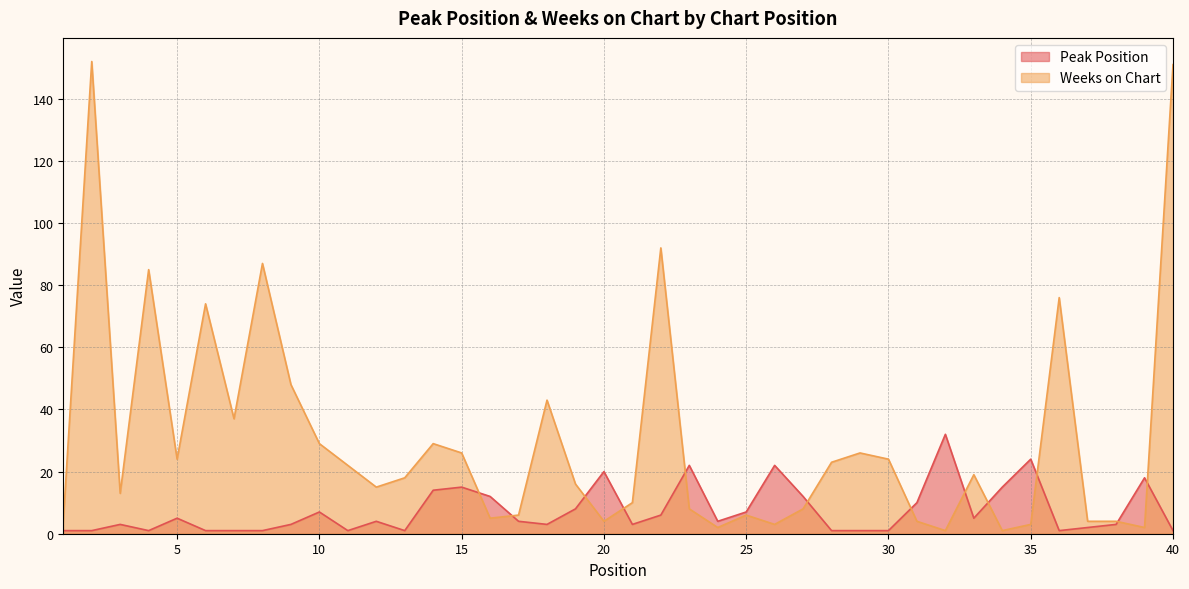

True or false: Weeks on Chart and Peak Position intersect in this chart.

True